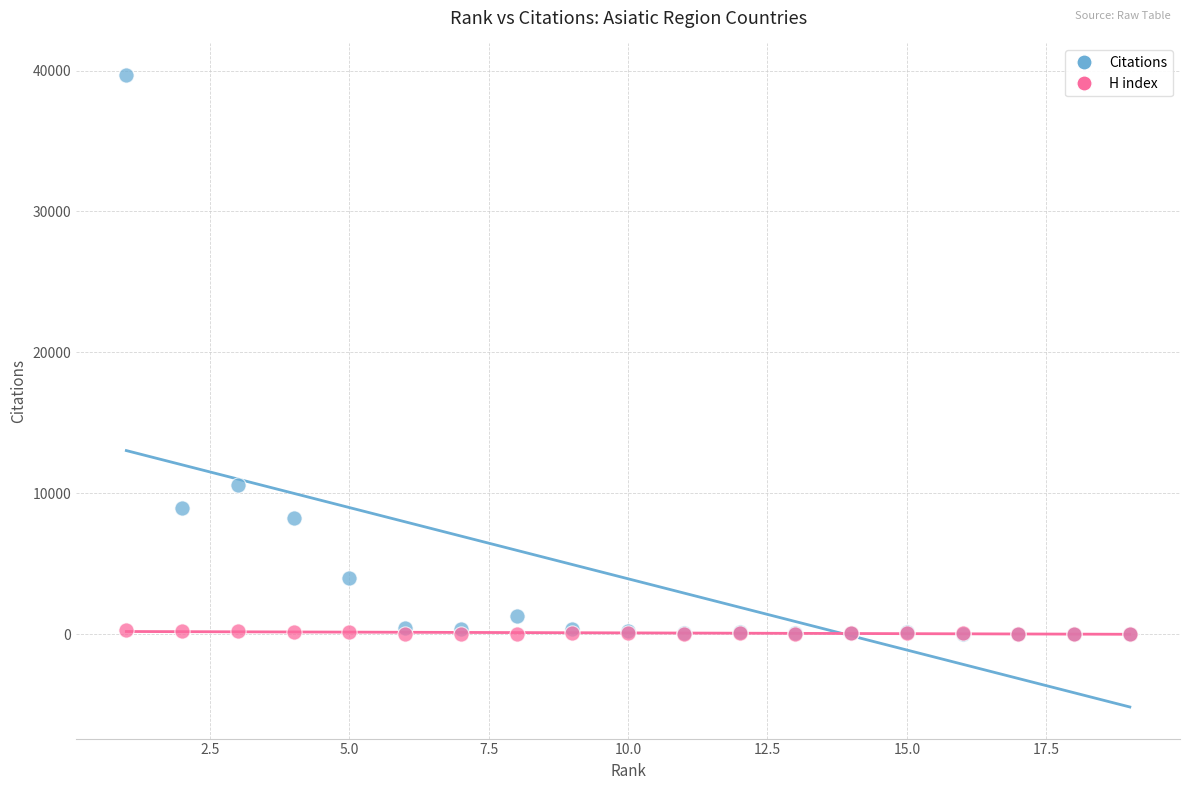

In the Citations series, what Y value is closest to 19841?

10611